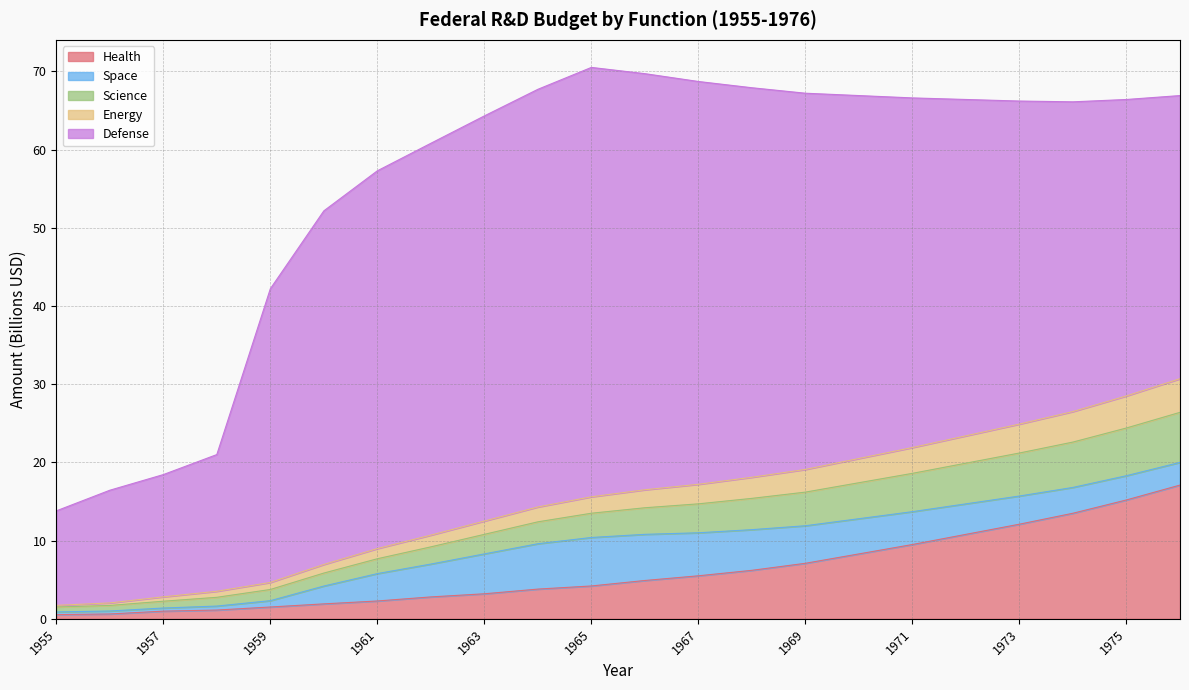

What is the total value across all series at 1975?

66.4